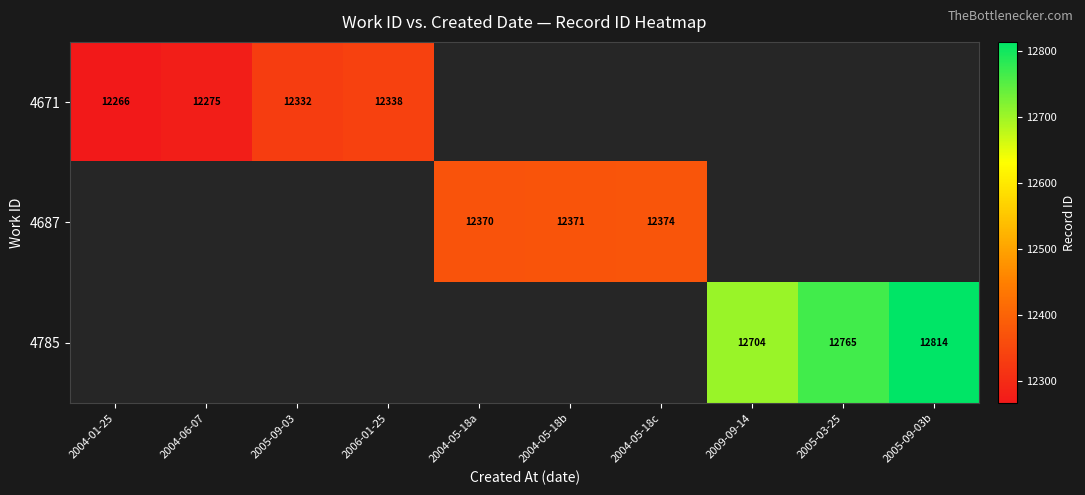

The 4671 series shows 20707 at 2004-06-07. True or false?

False